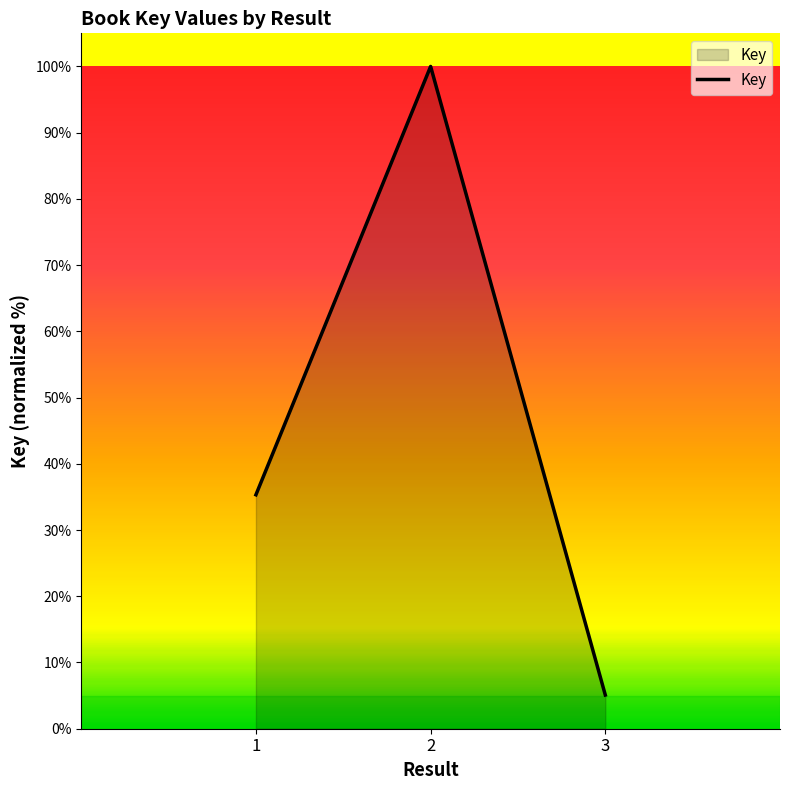

Does the chart display data point markers on the line(s)?

No